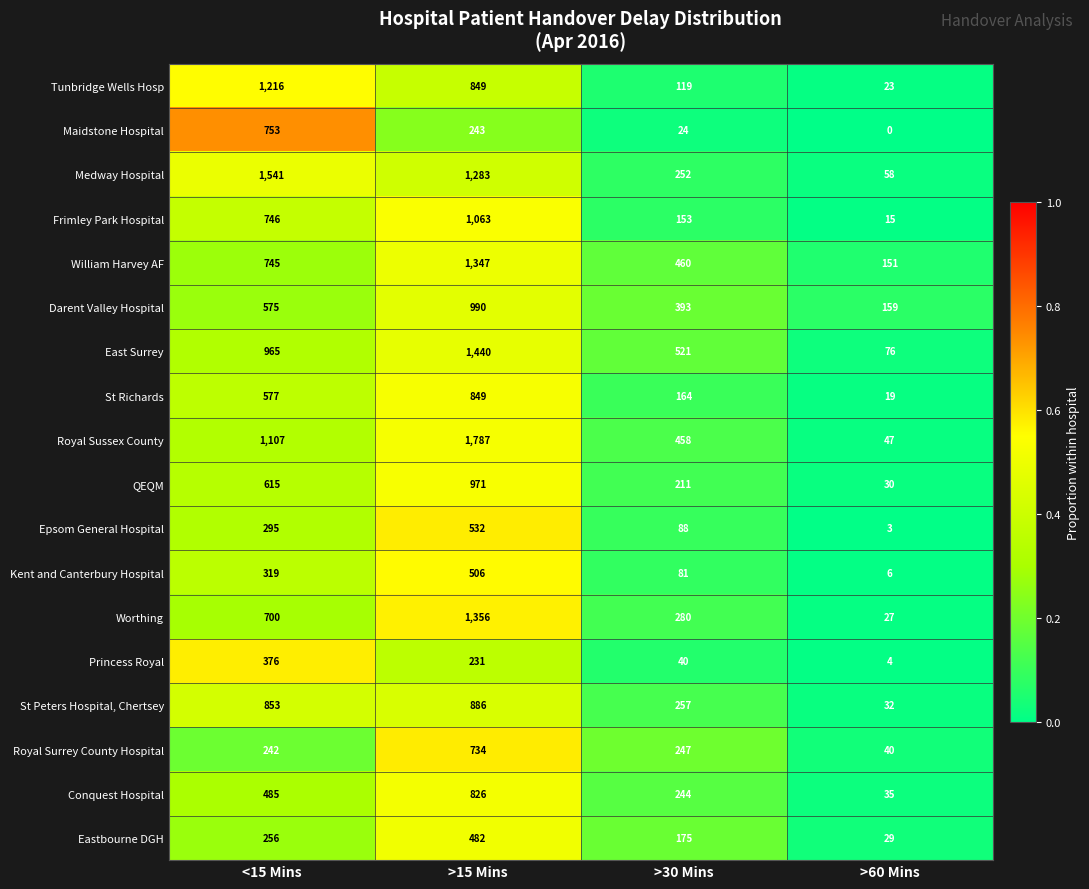

The value of Conquest Hospital at <15 Mins is 485. True or false?

True